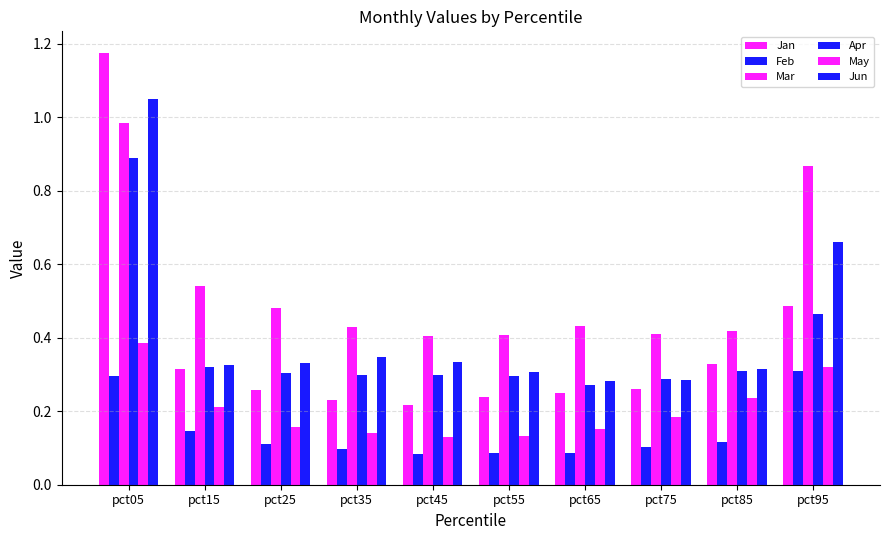

Are the bars grouped side by side (vs. stacked)?

Yes